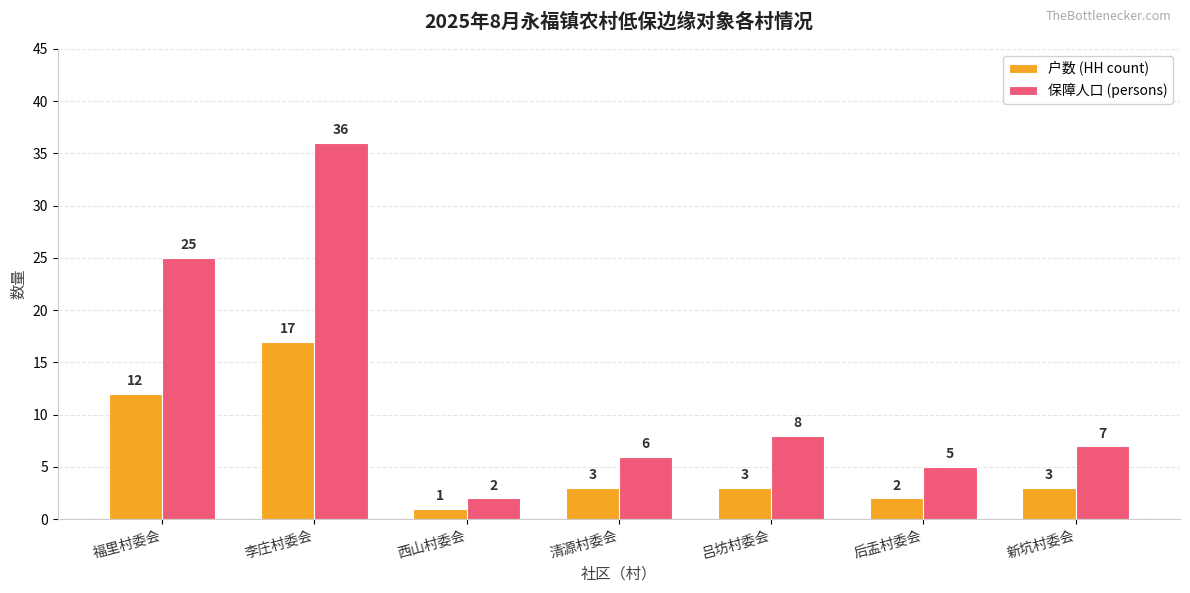

At 后盂村委会, list the series in order from smallest to largest.

户数 (HH count), 保障人口 (persons)